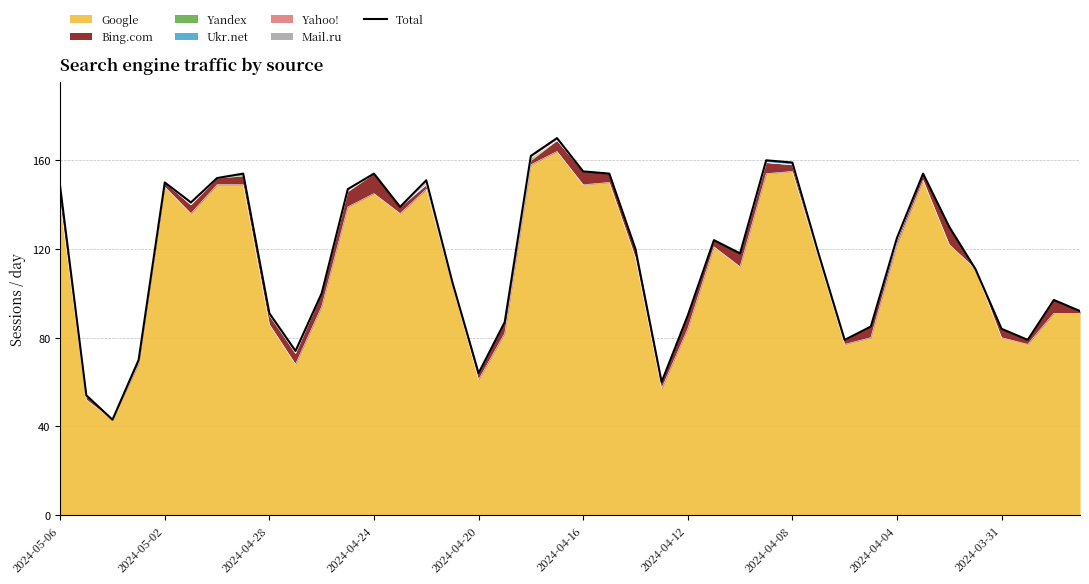

The Google series shows 84 at 2024-04-12. True or false?

True